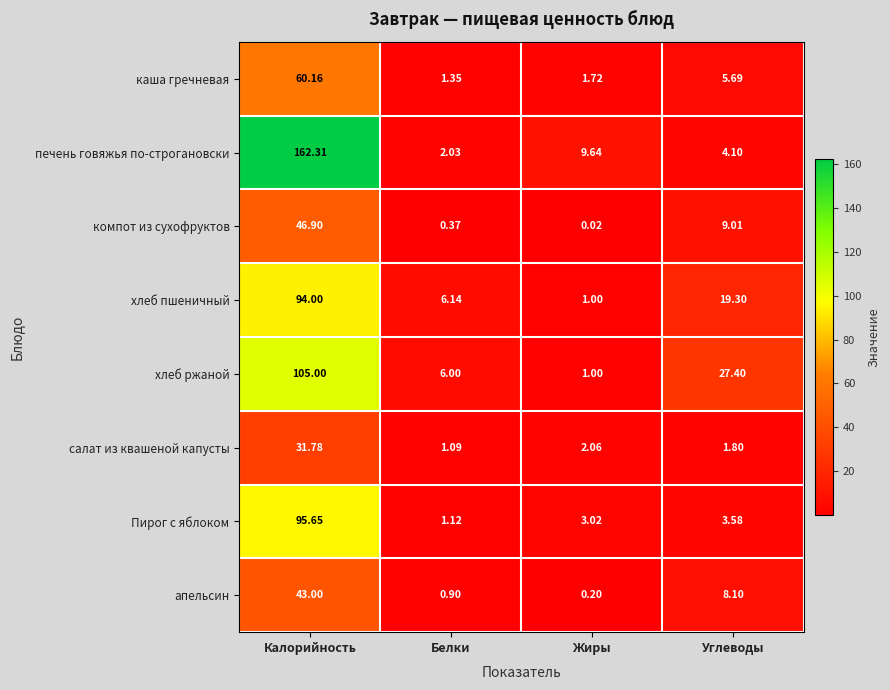

At which category does the chart reach its peak across all series?

Калорийность